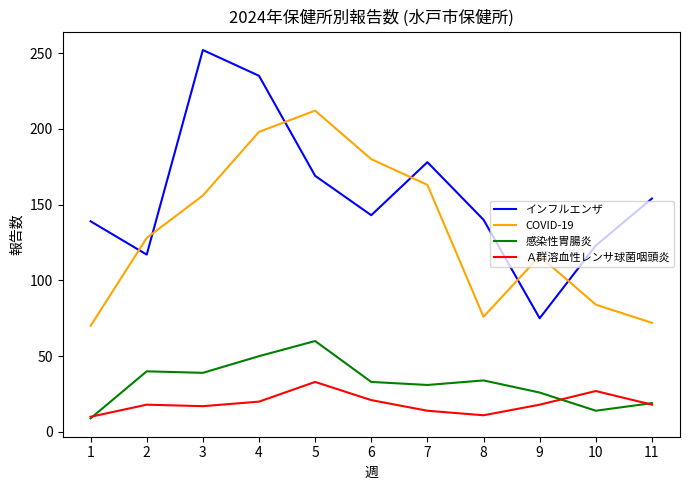

Which series has the largest range (max minus min)?

インフルエンザ